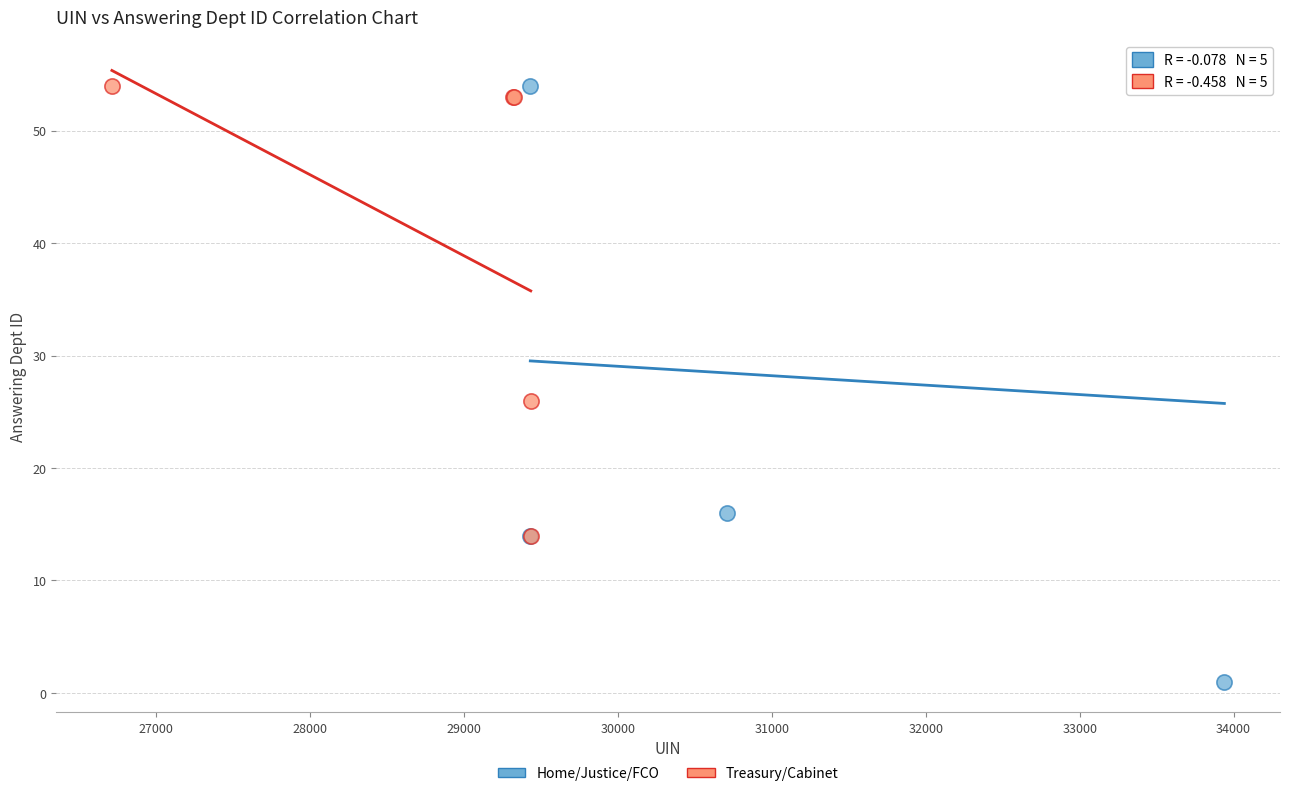

Which series reaches the minimum Y coordinate?

Home/Justice/FCO